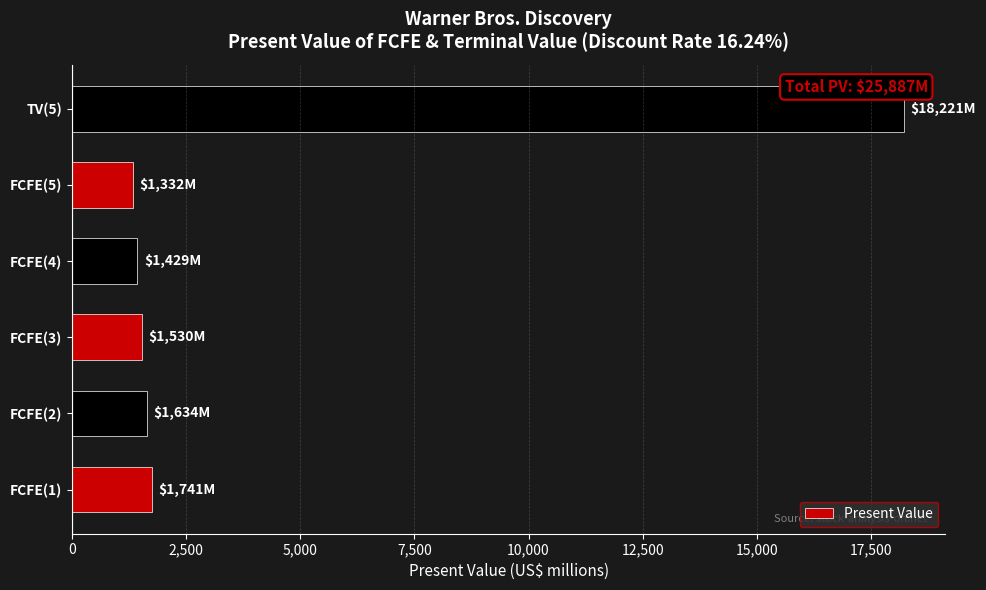

What is the sum of all values?

25887